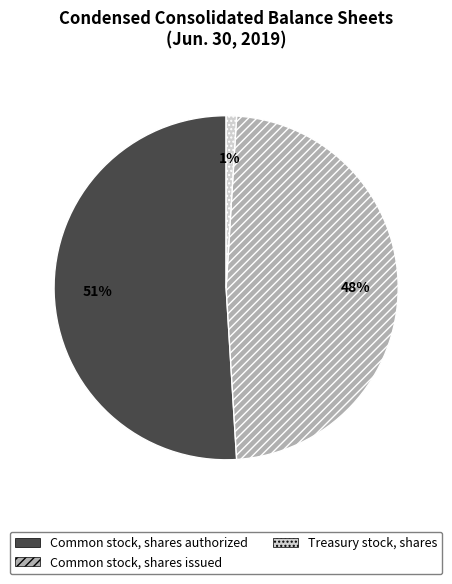

Count the number of slices in the pie.

3